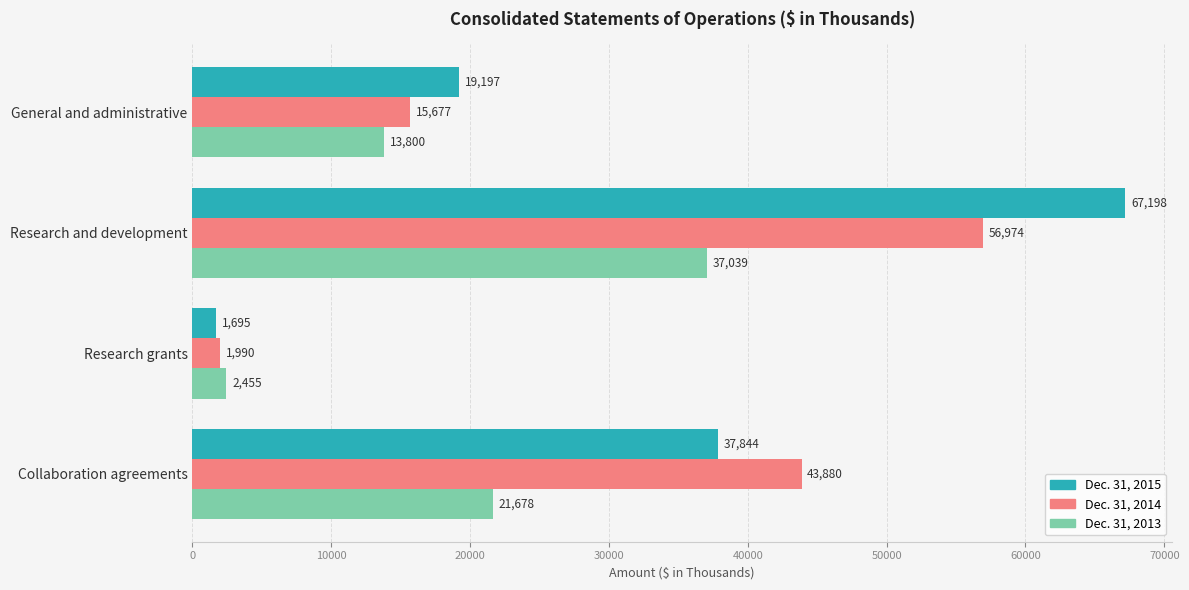

What is the average value of the Dec. 31, 2013 series?

18743